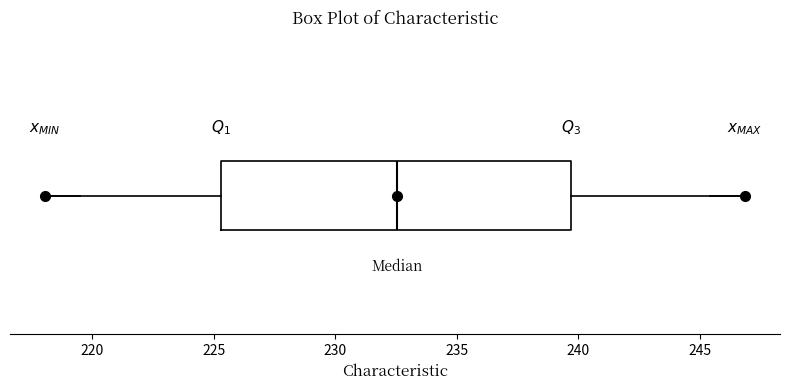

Read this box plot against the x-axis: the position of the median line, the range covered by the box, and the ends of both whiskers. The values are not printed on the chart, so give them approximately, as read against the axis.

median 232.5, box 225.5 to 239.5, whiskers 218.0 to 247.0